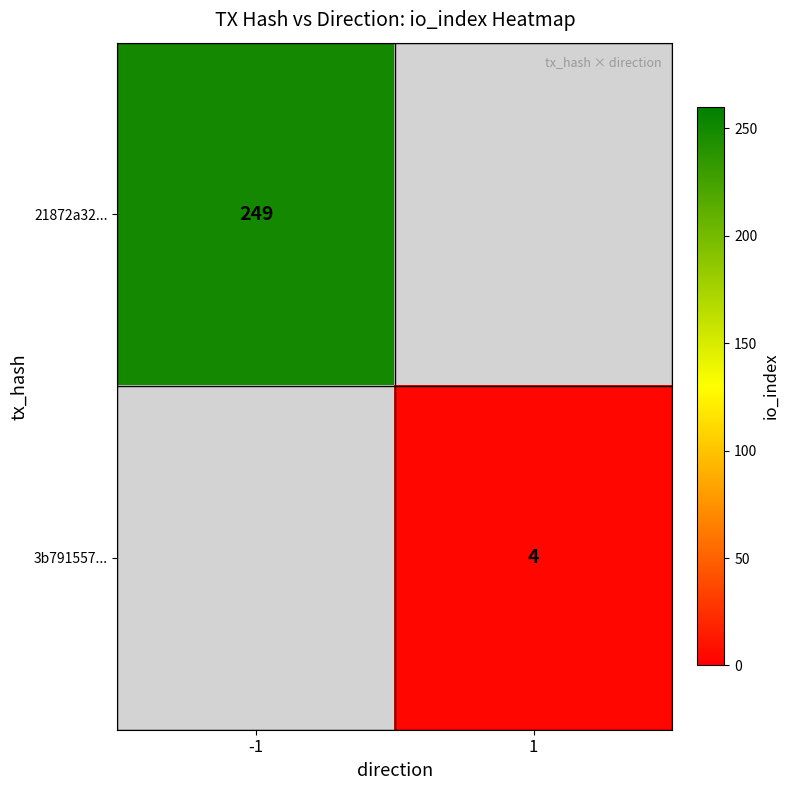

Is it true that 3b791557... equals 1 at 1?

False